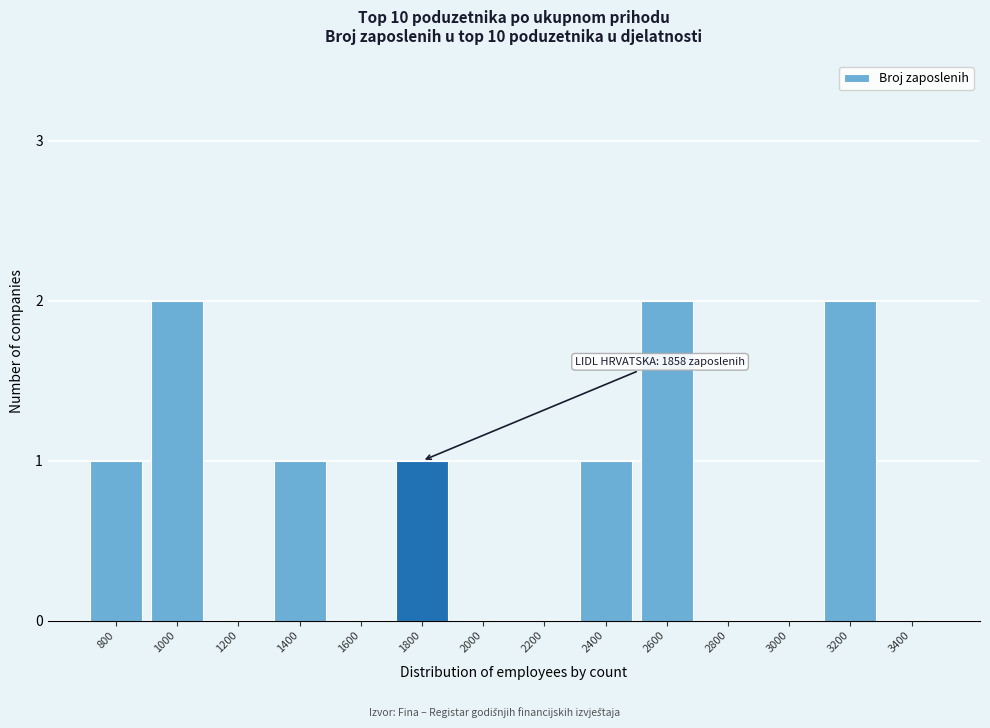

Reading left to right, transcribe all the data shown in this chart.

800=1	1000=2	1200=0	1400=1	1600=0	1800=1	2000=0	2200=0	2400=1	2600=2	2800=0	3000=0	3200=2	3400=0